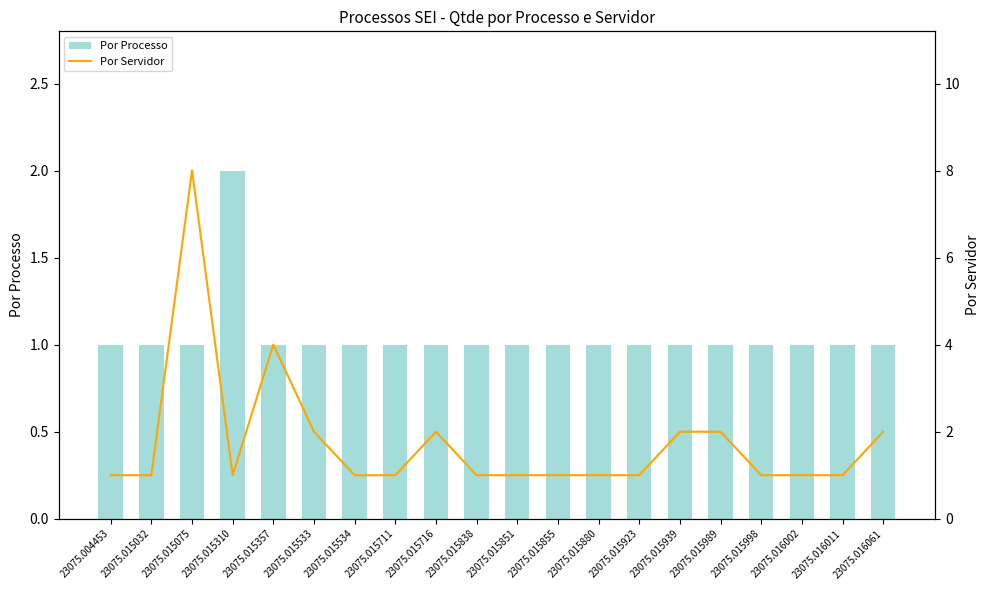

Rank the categories by Por Processo value from highest to lowest.

23075.015310, 23075.004453, 23075.015032, 23075.015075, 23075.015357, 23075.015533, 23075.015534, 23075.015711, 23075.015716, 23075.015838, 23075.015851, 23075.015855, 23075.015880, 23075.015923, 23075.015939, 23075.015989, 23075.015998, 23075.016002, 23075.016011, 23075.016061